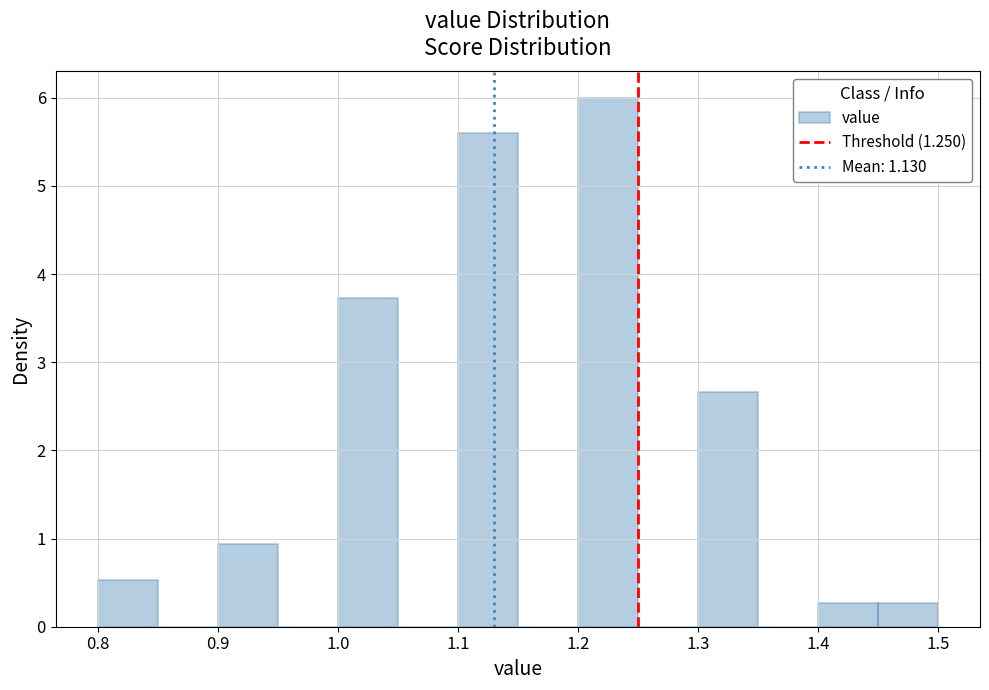

Reading left to right, list every bar in this chart as the range it spans on the x-axis followed by its height. The values are not printed on the chart, so give them approximately, as read against the axis.

0.80 to 0.85: 0.5
0.85 to 0.90: 0
0.90 to 0.95: 0.9
0.95 to 1.00: 0
1.00 to 1.05: 3.7
1.05 to 1.10: 0
1.10 to 1.15: 5.6
1.15 to 1.20: 0
1.20 to 1.25: 6.0
1.25 to 1.30: 0
1.30 to 1.35: 2.7
1.35 to 1.40: 0
1.40 to 1.45: 0.3
1.45 to 1.50: 0.3